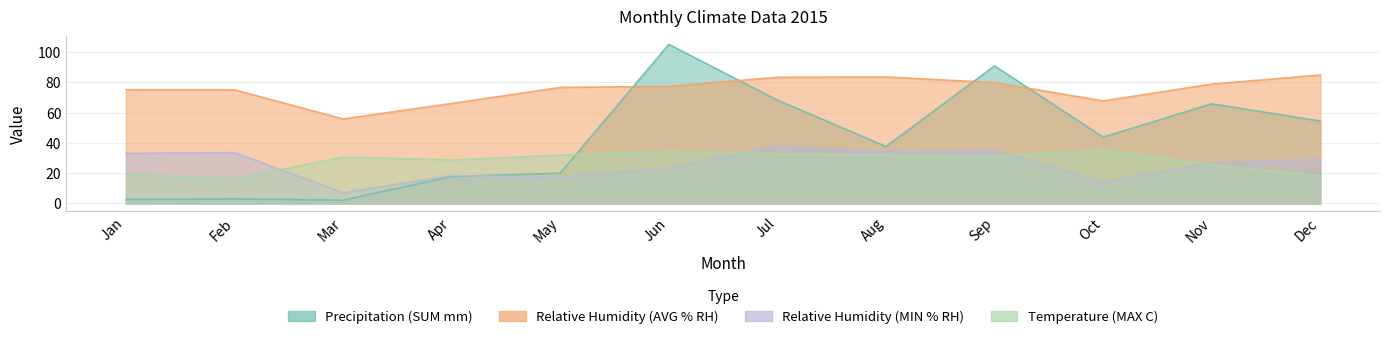

At which label does Precipitation (SUM mm) first exceed 43?

Jun